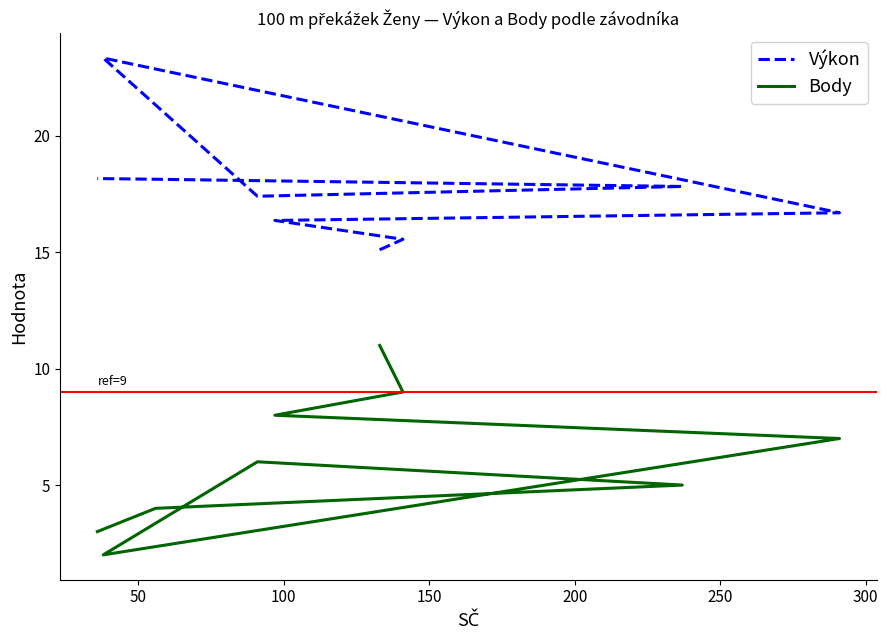

What is the total value across all series at 100?

24.4